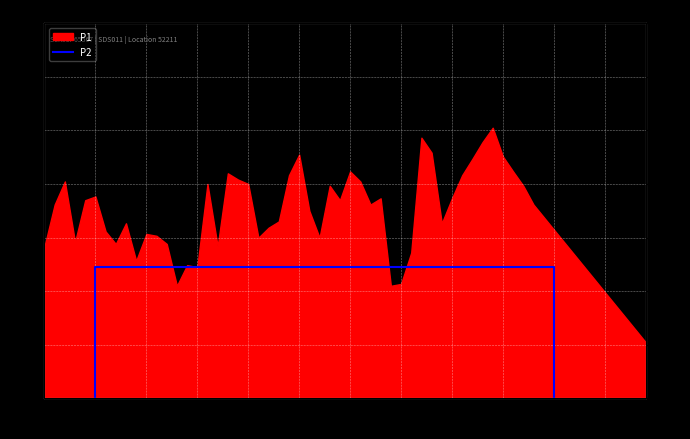

Where is the data nearest to the value 1?

09:06